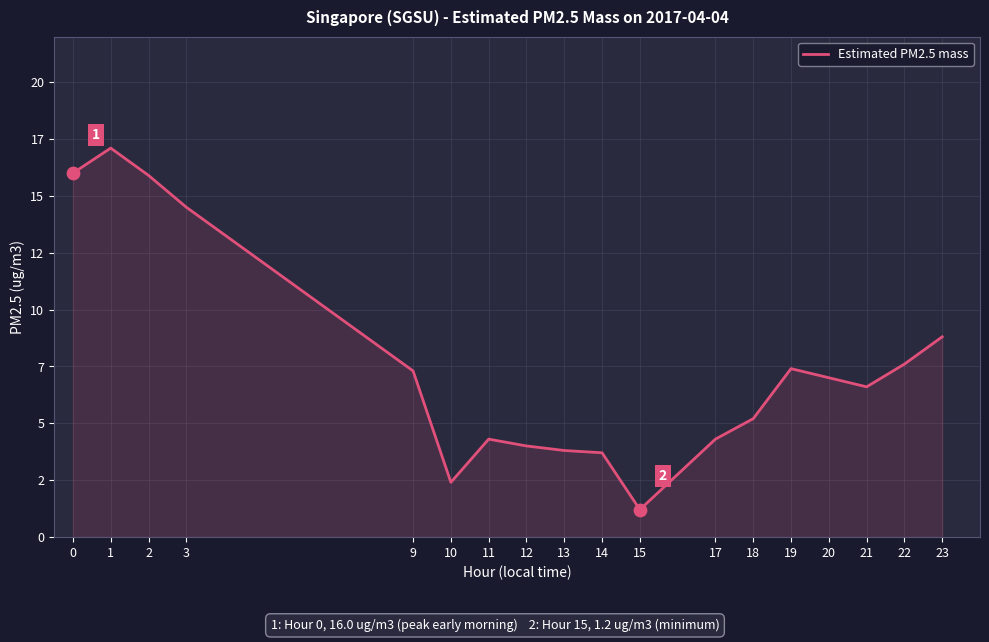

Does the chart have visible grid lines?

Yes